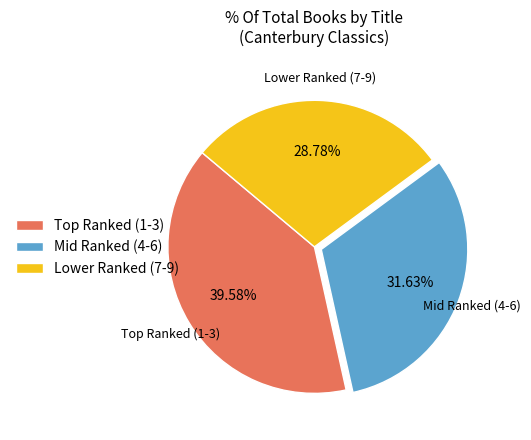

Does any single category account for the majority?

No